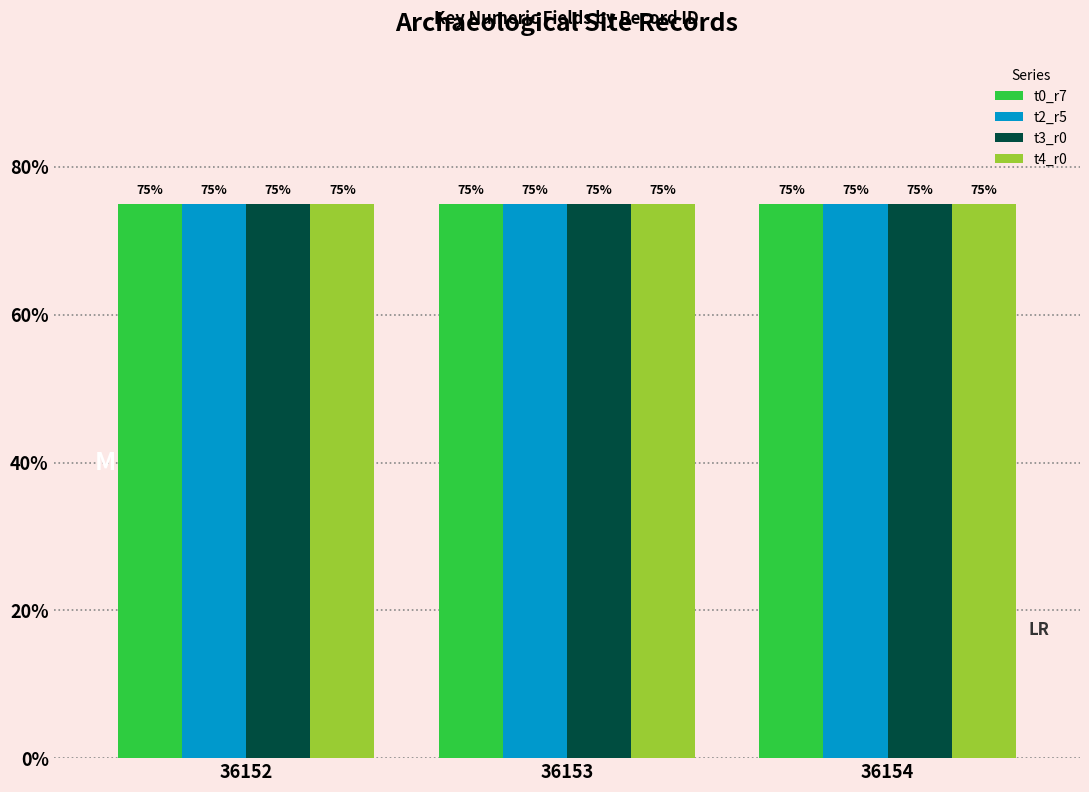

True or false: t2_r5 has a value of 125.4 at 36154.

False